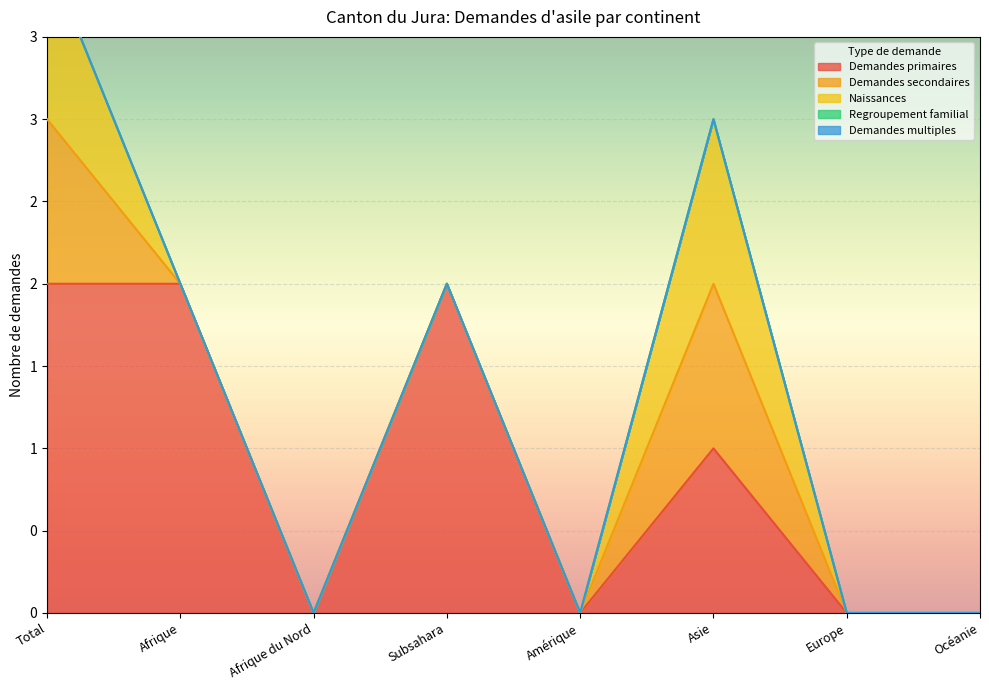

True or false: Naissances and Demandes multiples intersect in this chart.

False